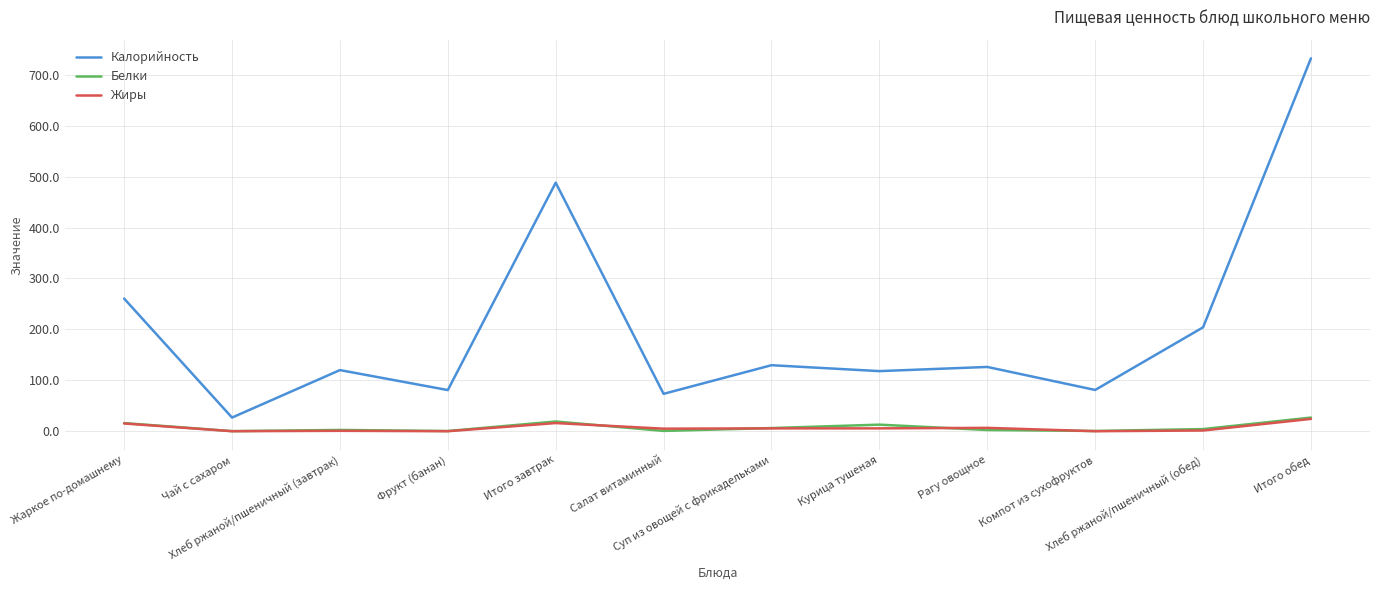

At which category is the sum across all series the highest?

Итого обед